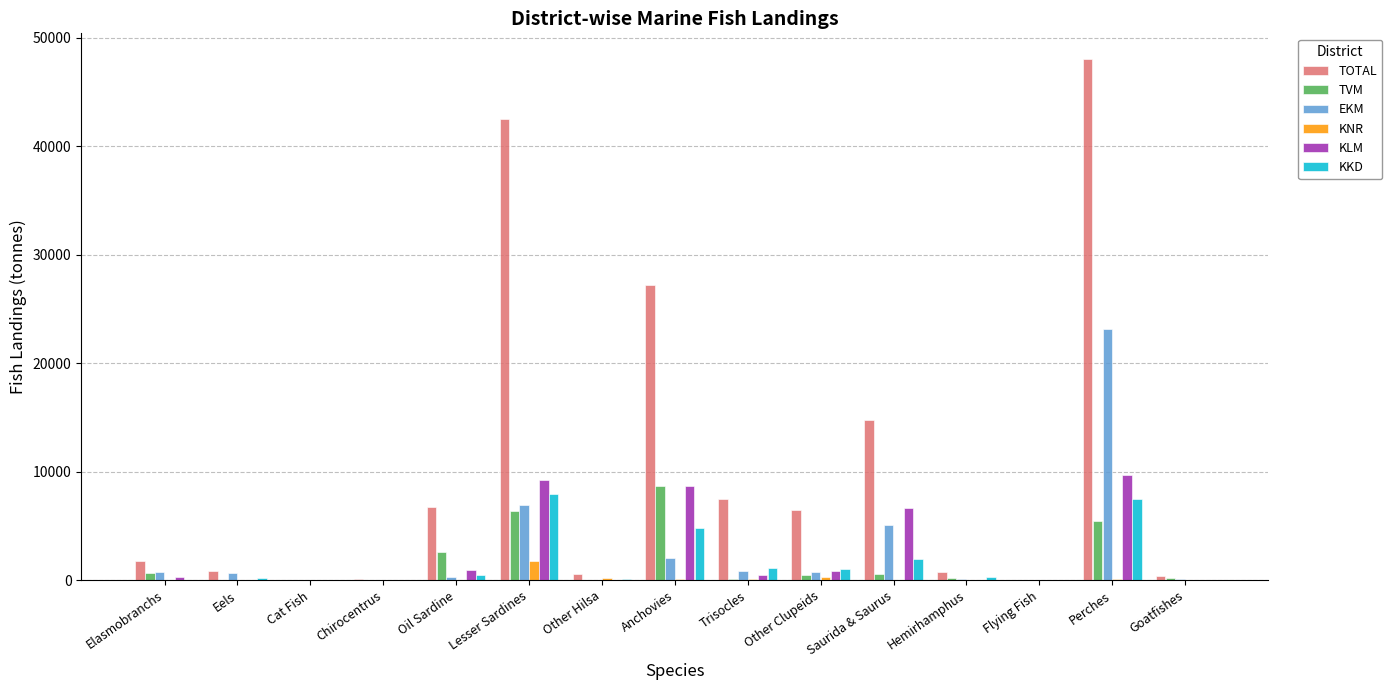

Is the value of TOTAL at Elasmobranchs greater than the value of KLM at Flying Fish?

Yes